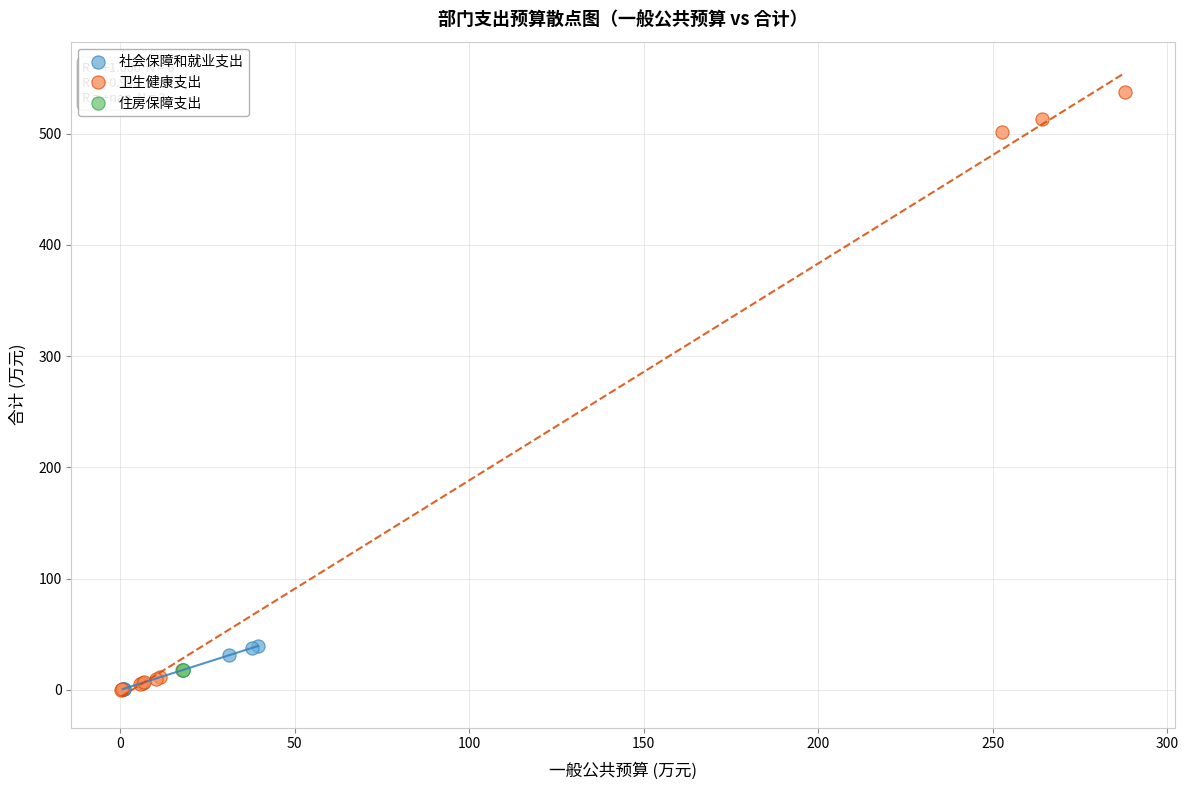

Which series contains the highest Y value?

卫生健康支出